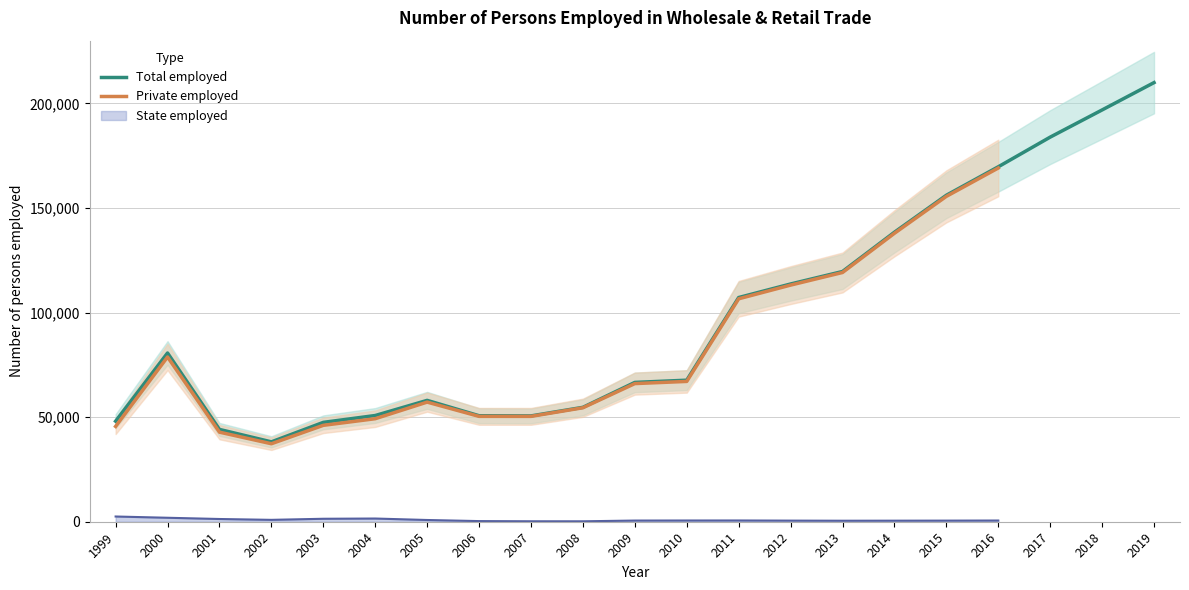

Where is Total employed nearest to the value 124069?

2013